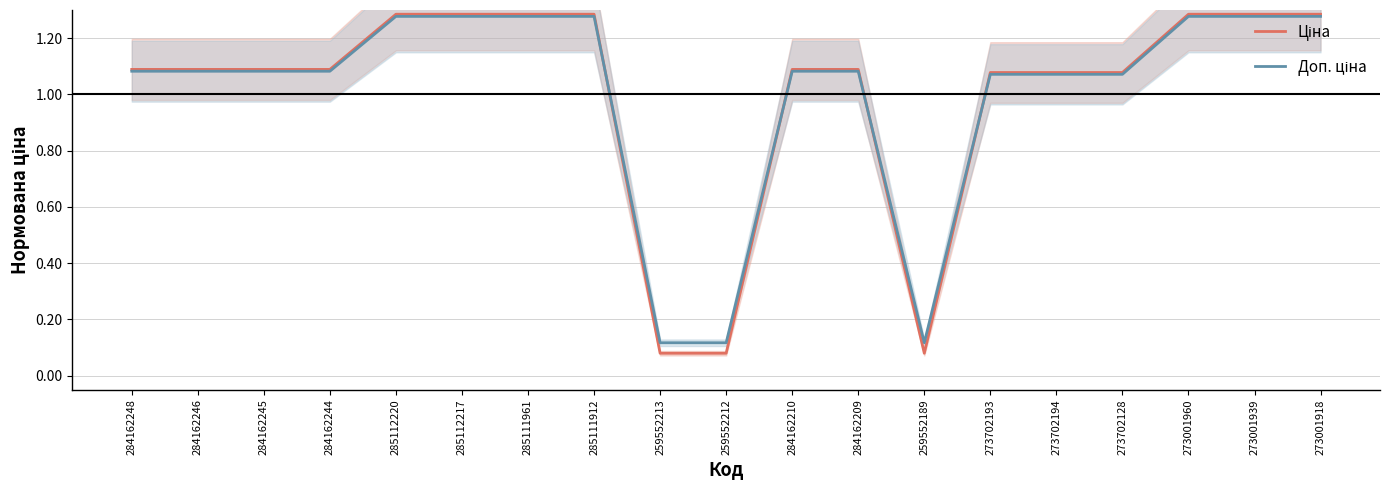

What is the approximate value of Ціна at 285111912?

1.3